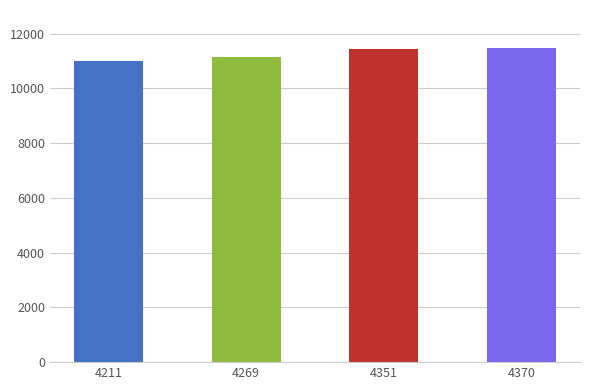

Is it true that the value at 4351 is 11437?

True